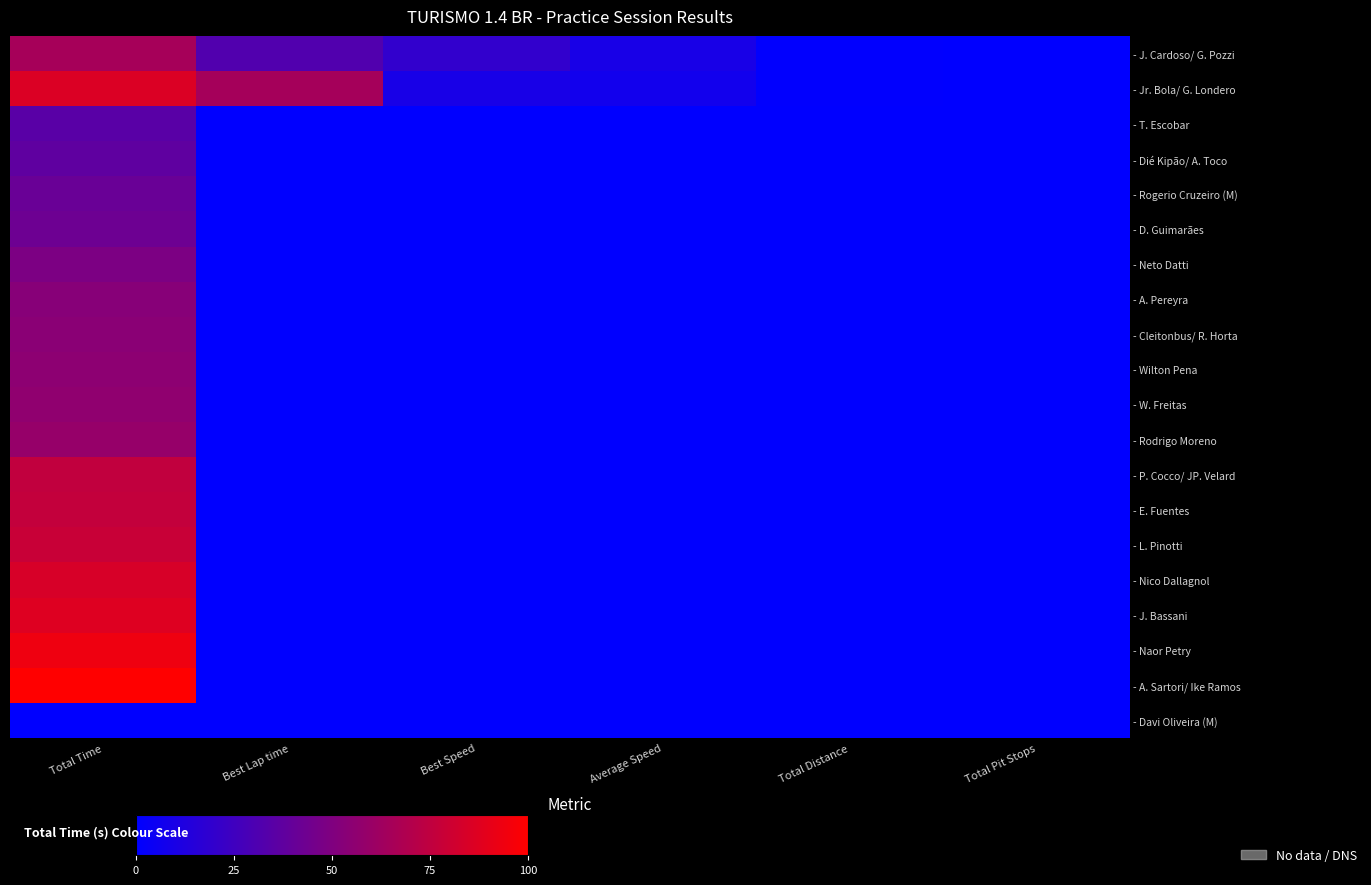

How many distinct data groups are displayed?

20